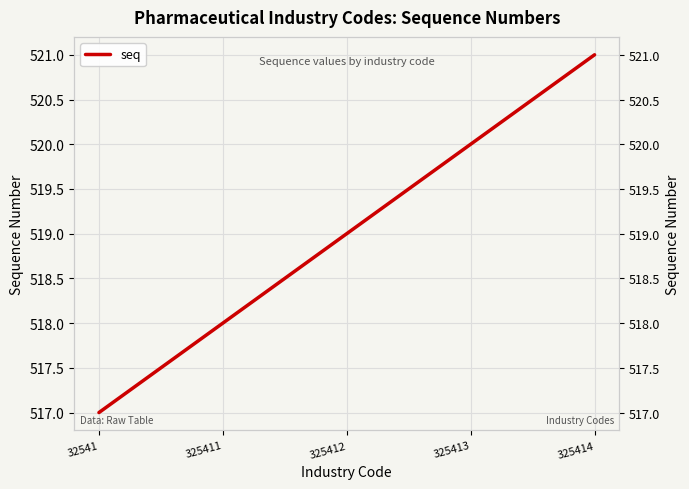

Reading right to left, list all the values displayed in this chart.

325414=521	325413=520	325412=519	325411=518	32541=517